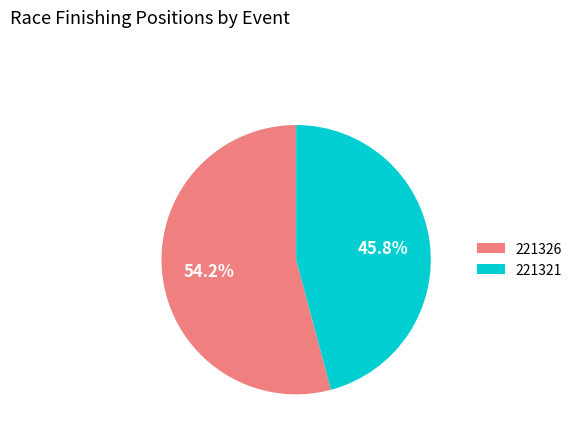

How many segments does this pie chart have?

2